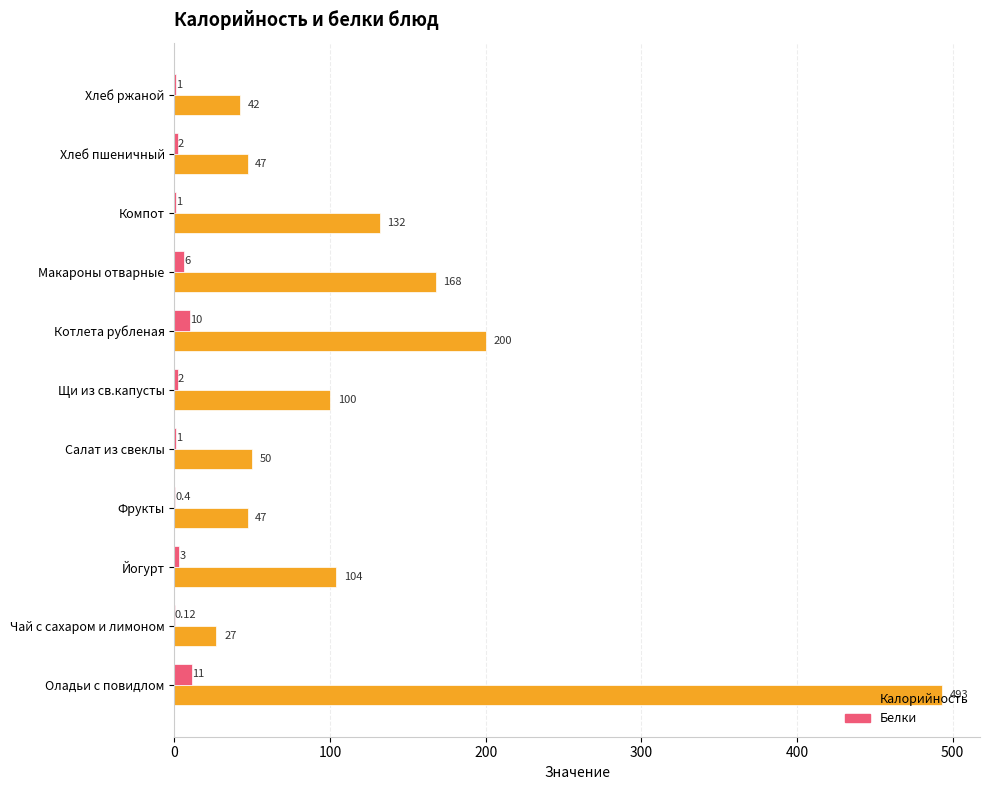

At which label does Калорийность reach its peak?

Оладьи с повидлом